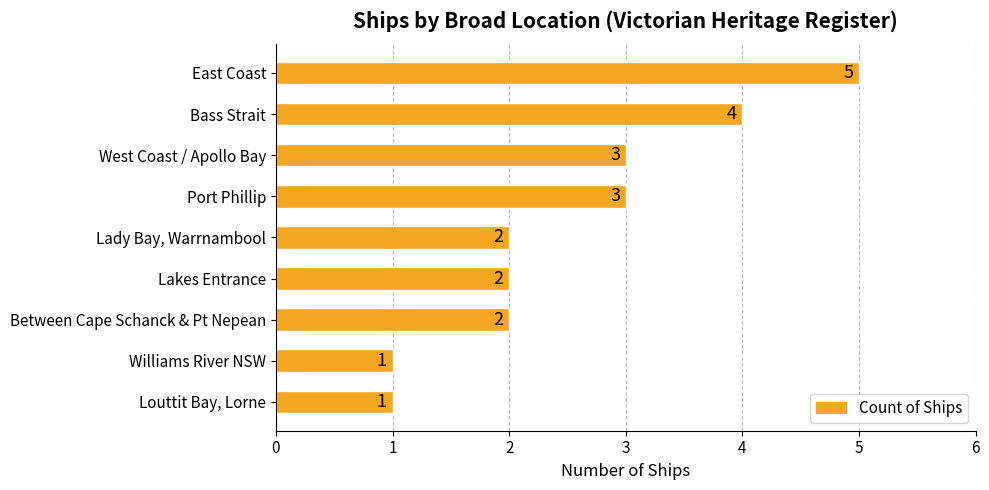

True or false: the data shows 5 at East Coast.

True